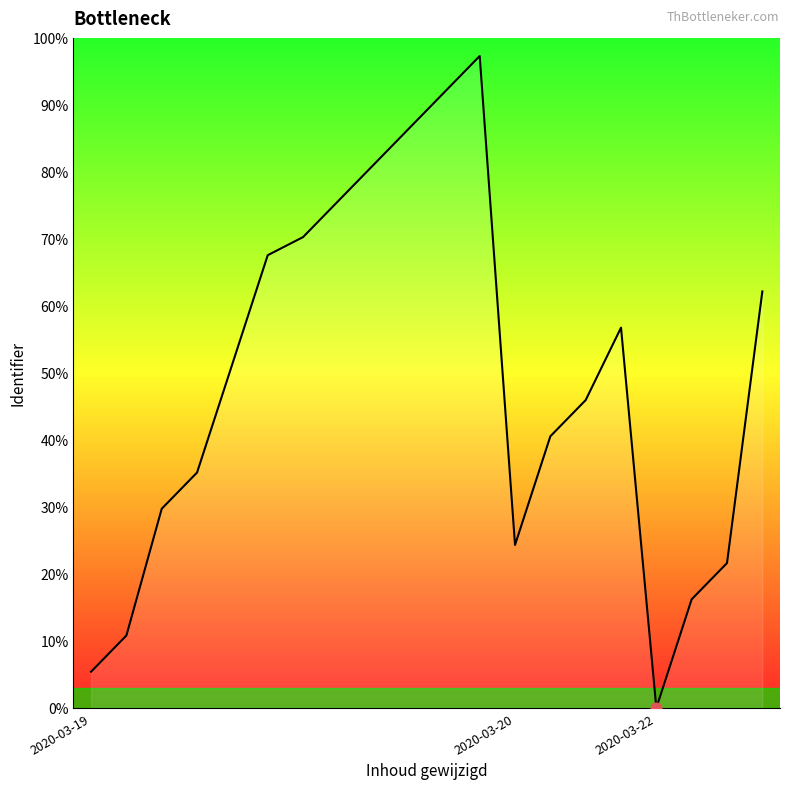

What is the maximum value shown in the chart?

97.3